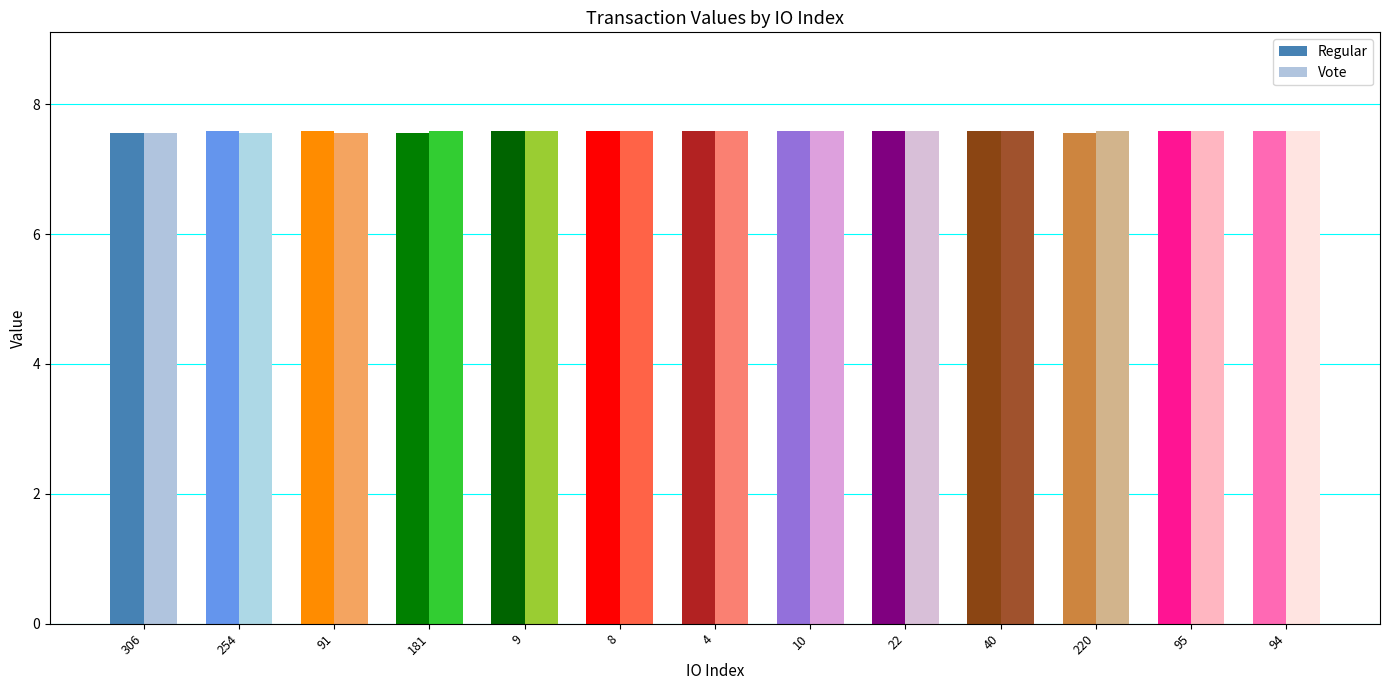

Reading left to right, what are all the values shown in this chart?

Regular: 306=7.6	254=7.6	91=7.6	181=7.6	9=7.6	8=7.6	4=7.6	10=7.6	22=7.6	40=7.6	220=7.6	95=7.6	94=7.6
Vote: 306=7.6	254=7.6	91=7.6	181=7.6	9=7.6	8=7.6	4=7.6	10=7.6	22=7.6	40=7.6	220=7.6	95=7.6	94=7.6